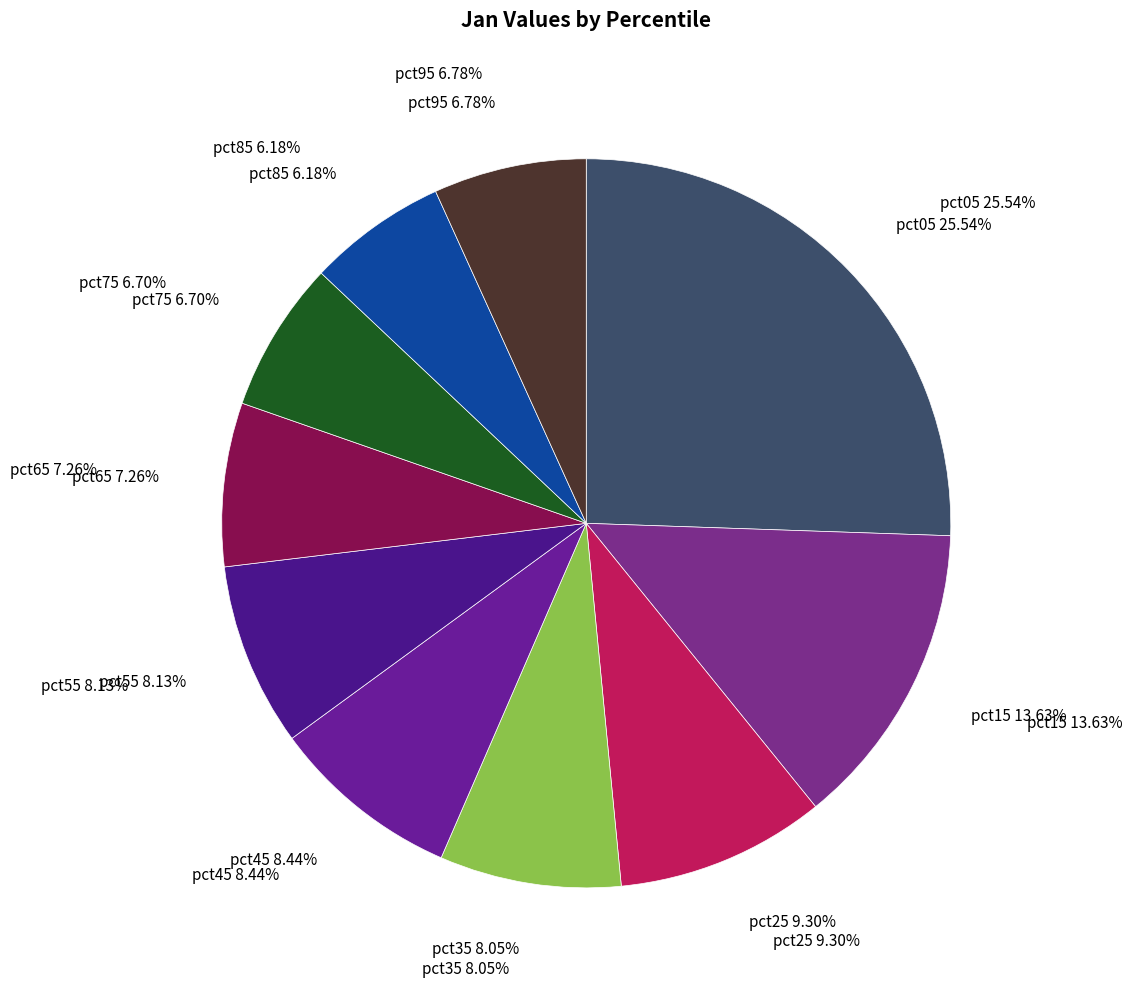

How many slices are in this pie chart?

10